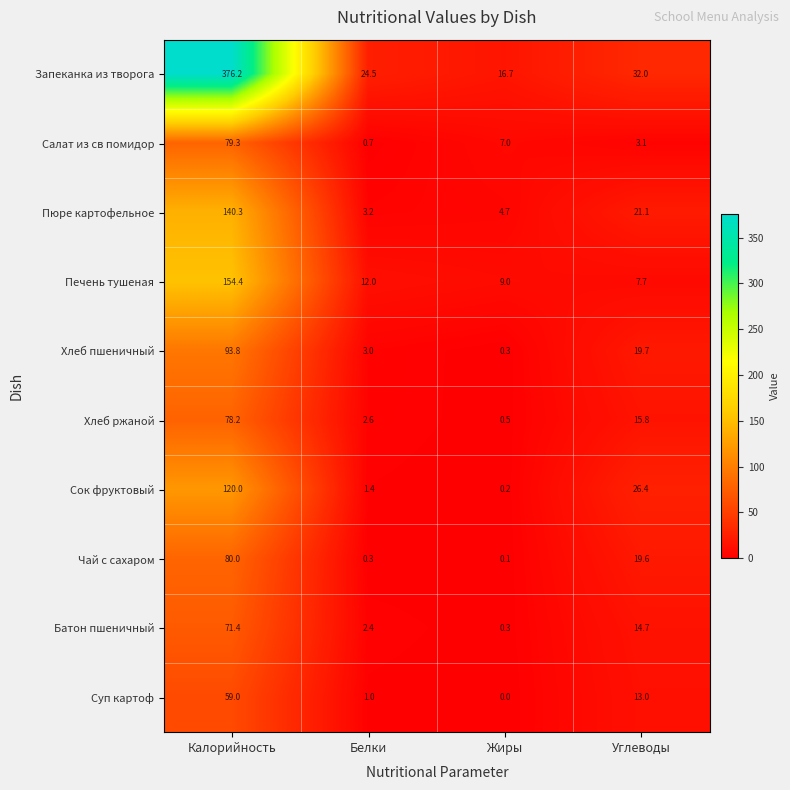

At Углеводы, list the series in order from largest to smallest.

Запеканка из творога, Сок фруктовый, Пюре картофельное, Хлеб пшеничный, Чай с сахаром, Хлеб ржаной, Батон пшеничный, Суп картоф, Печень тушеная, Салат из св помидор